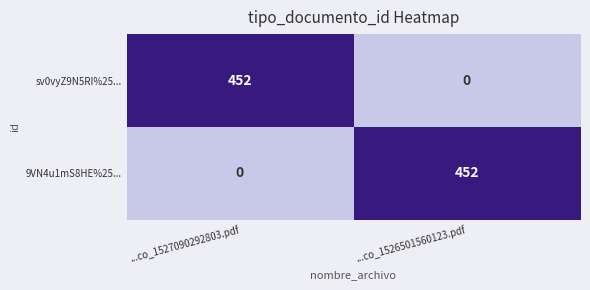

How many distinct data groups are displayed?

2